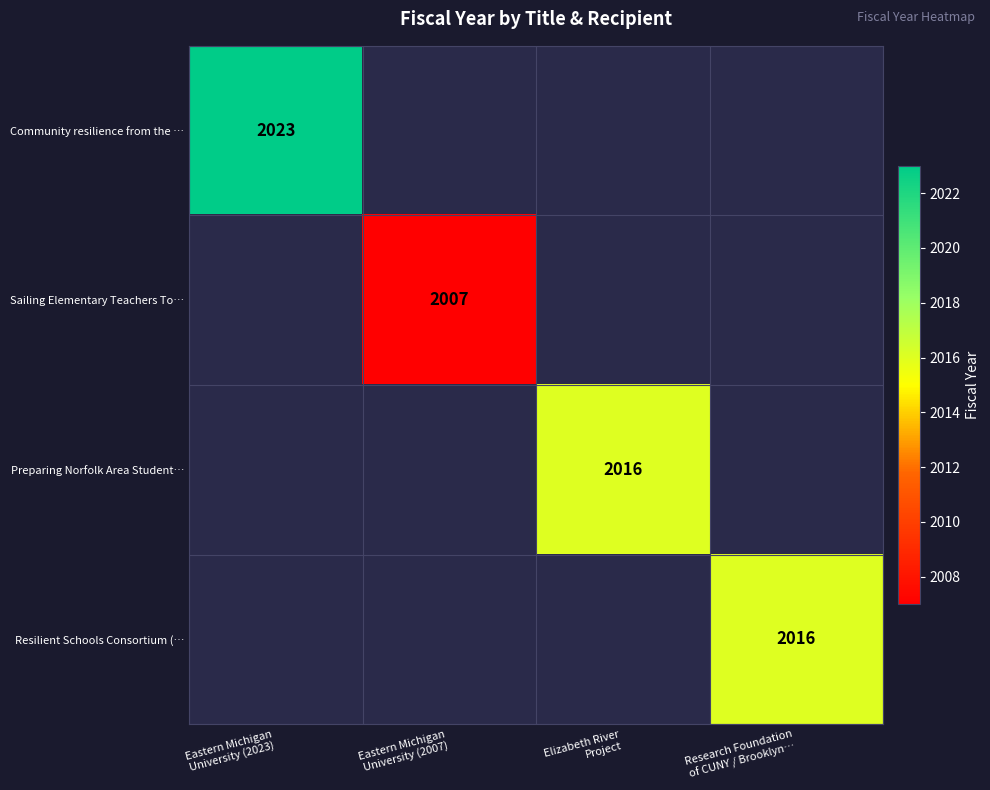

Which series has the widest spread of values?

Community resilience from the …